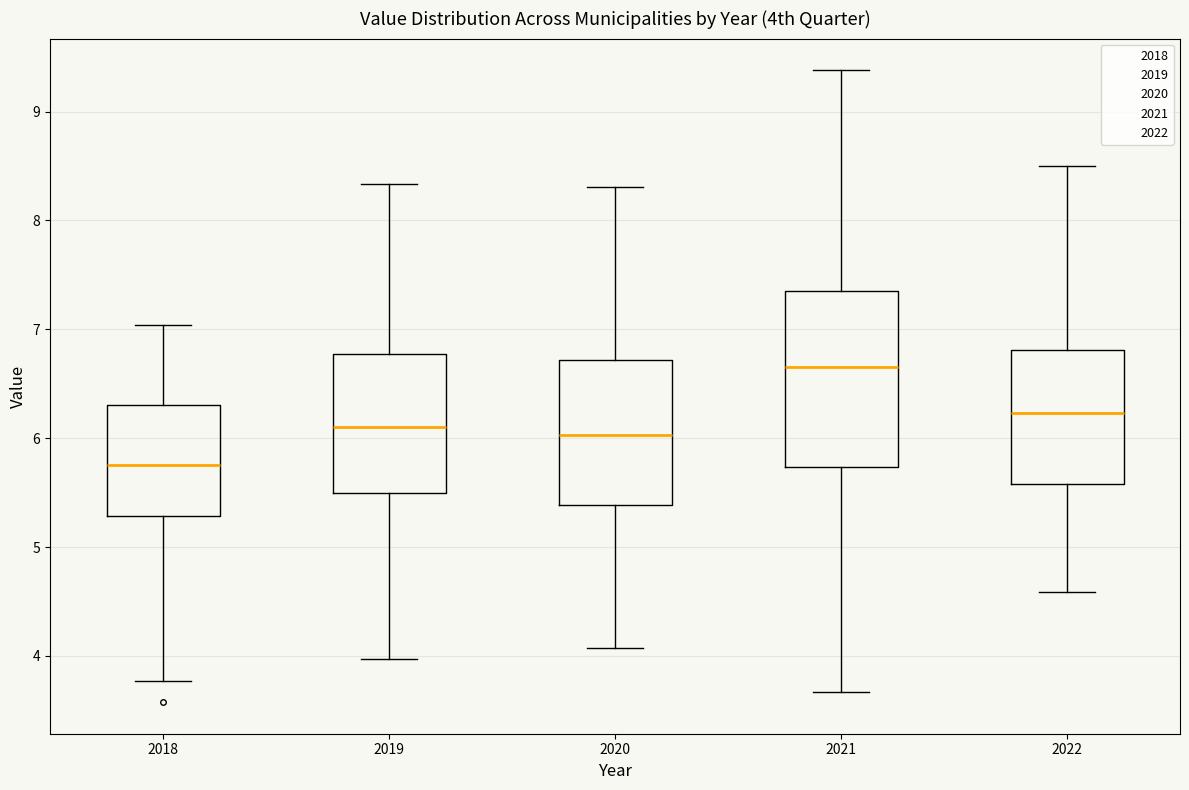

Reading left to right, transcribe this box plot: for each box, give where its median line is, the range the box spans, and where its two whiskers end, as read against the y-axis. The values are not printed on the chart, so give them approximately, as read against the axis.

2018: median 5.8, box 5.3 to 6.3, whiskers 3.8 to 7.0
2019: median 6.1, box 5.5 to 6.8, whiskers 4.0 to 8.3
2020: median 6.0, box 5.4 to 6.7, whiskers 4.1 to 8.3
2021: median 6.7, box 5.7 to 7.4, whiskers 3.7 to 9.4
2022: median 6.2, box 5.6 to 6.8, whiskers 4.6 to 8.5